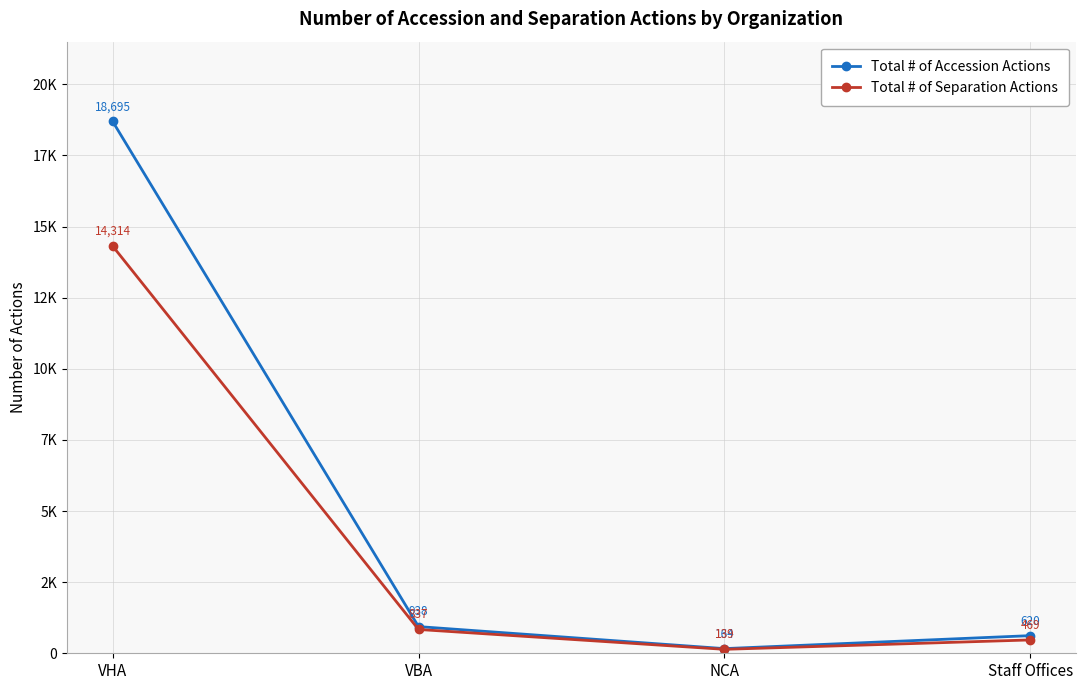

In Total # of Separation Actions, how many points are lower than both neighbors (excluding endpoints)?

1